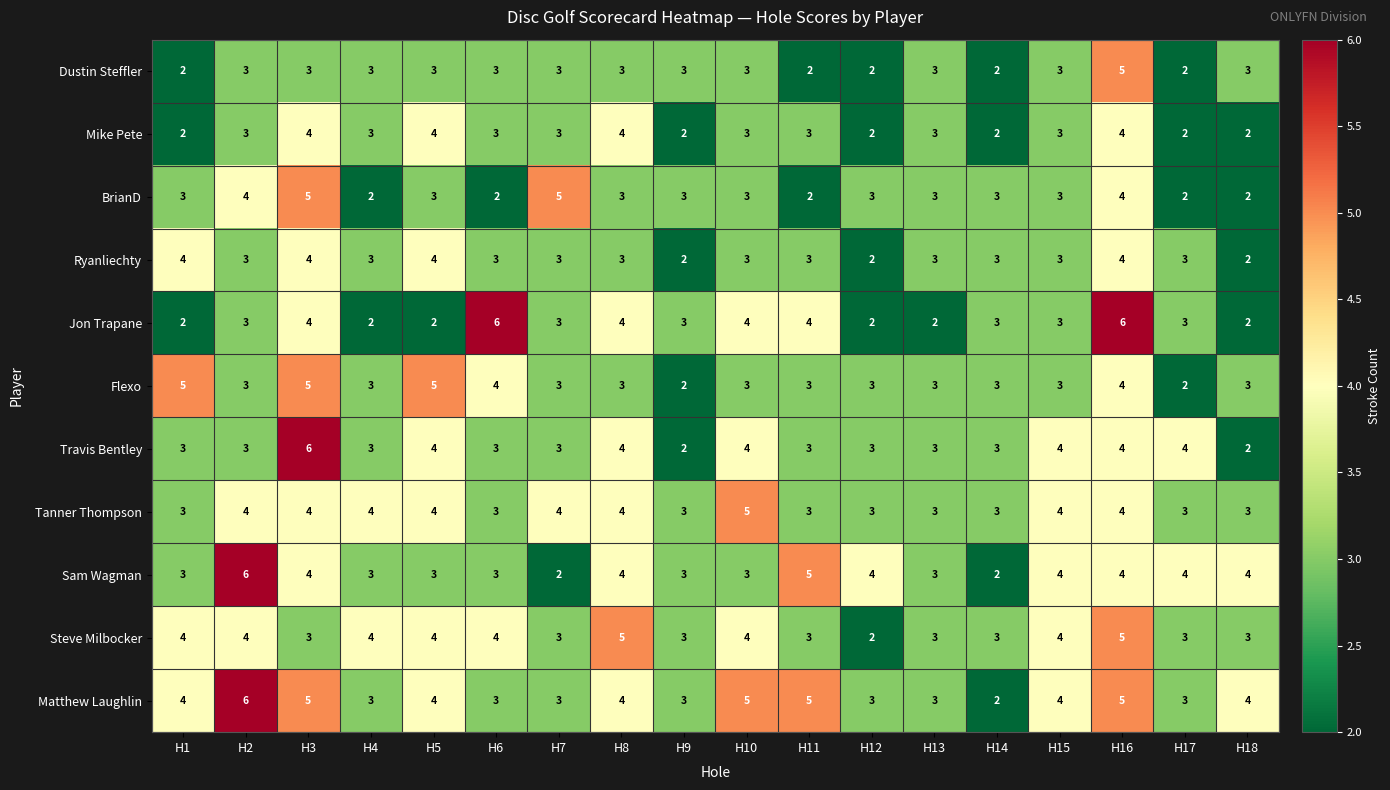

The Matthew Laughlin series shows 4 at H15. True or false?

True